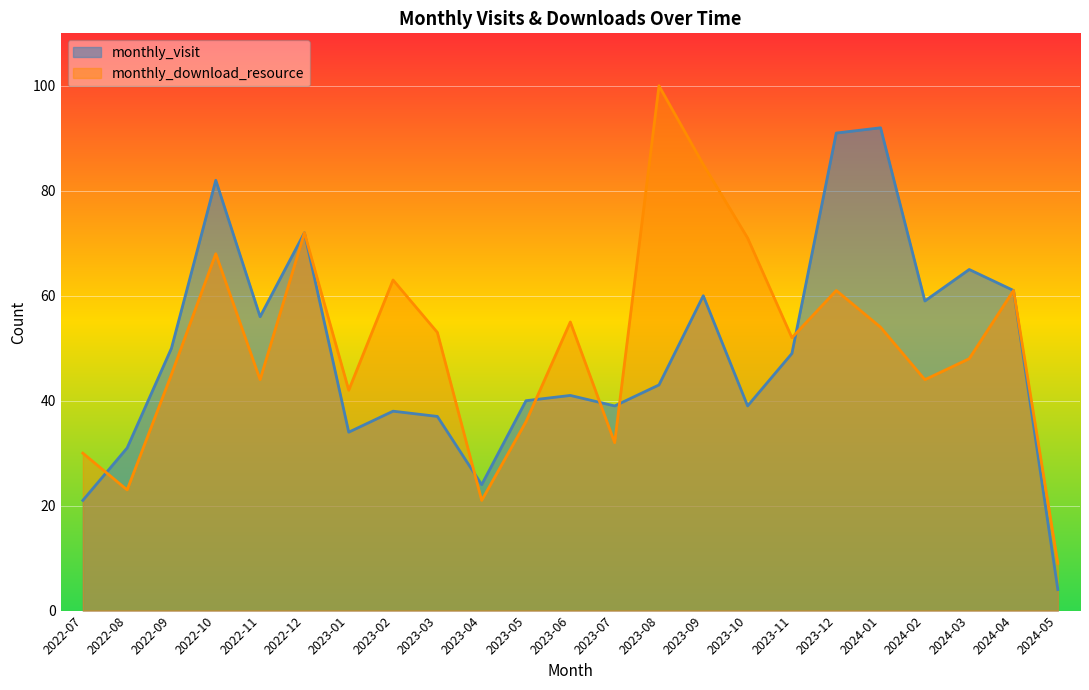

At which label is monthly_visit closest to 48?

2023-11